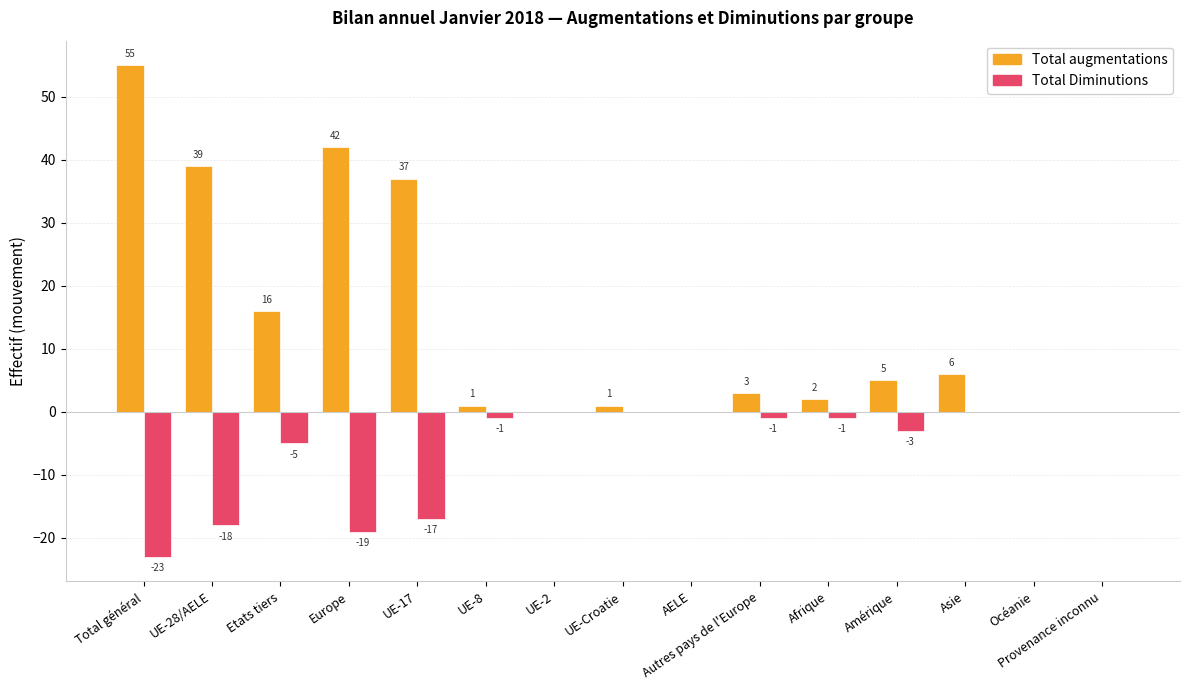

Reading left to right, what are all the values shown in this chart?

Total augmentations: 55	39	16	42	37	1	0	1	0	3	2	5	6	0	0
Total Diminutions: -23	-18	-5	-19	-17	-1	0	0	0	-1	-1	-3	0	0	0